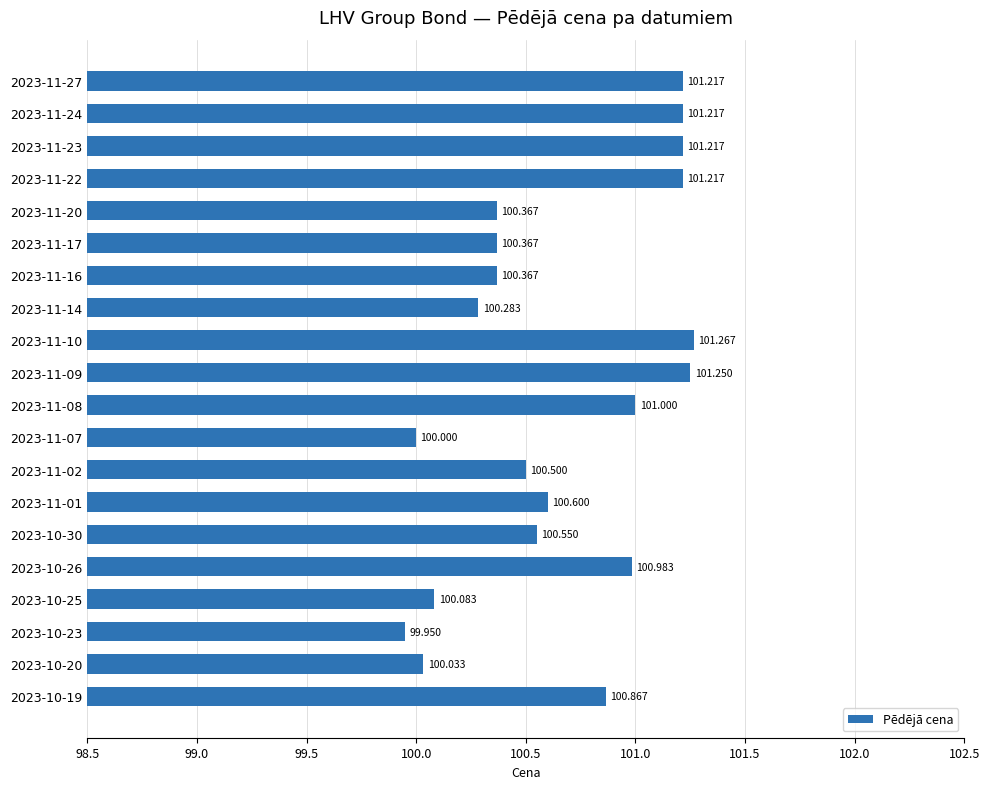

What is the greatest value displayed?

101.3